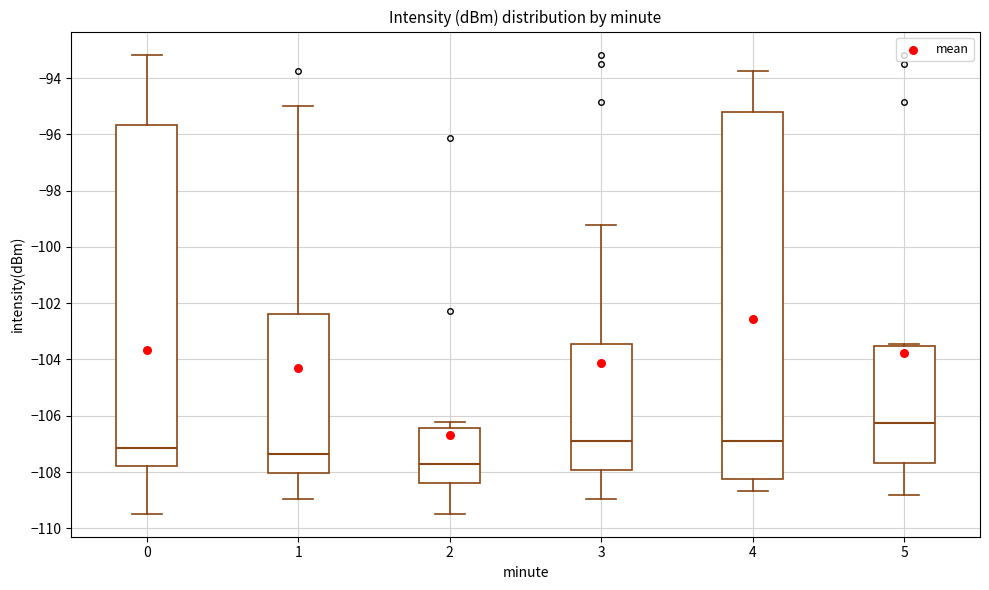

Reading left to right, read every box against the y-axis: the position of its median line, the range the box covers, and the ends of its whiskers. The values are not printed on the chart, so give them approximately, as read against the axis.

0: median -107.2, box -107.8 to -95.6, whiskers -109.4 to -93.2
1: median -107.4, box -108.0 to -102.4, whiskers -109.0 to -95.0
2: median -107.8, box -108.4 to -106.4, whiskers -109.4 to -106.2
3: median -106.8, box -108.0 to -103.4, whiskers -109.0 to -99.2
4: median -107.0, box -108.2 to -95.2, whiskers -108.6 to -93.8
5: median -106.2, box -107.6 to -103.6, whiskers -108.8 to -103.4